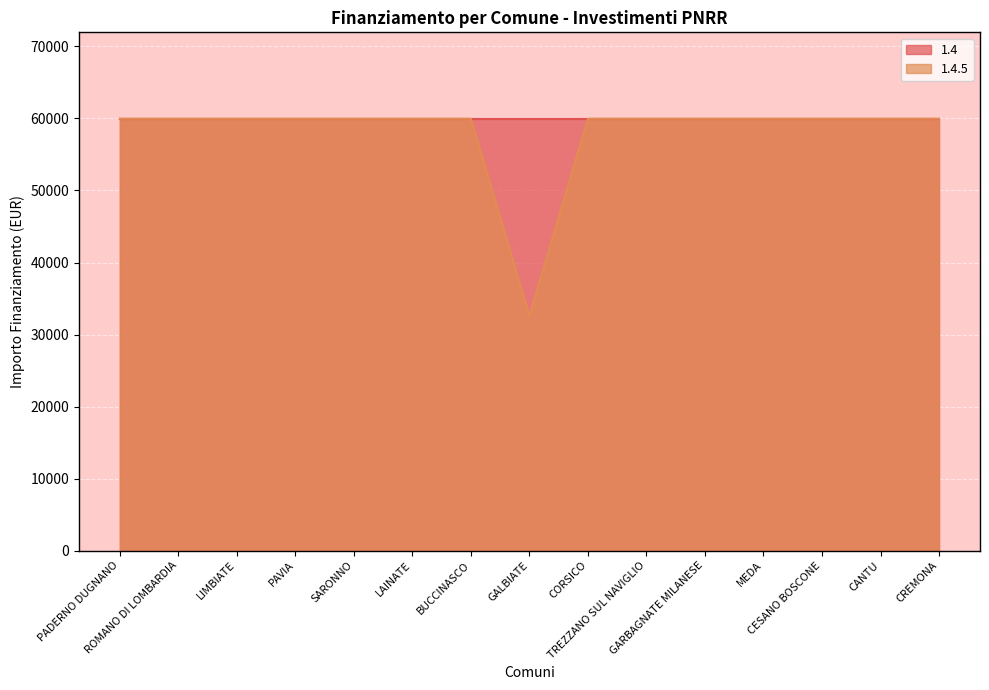

What is the difference between the maximum and minimum values?

27377